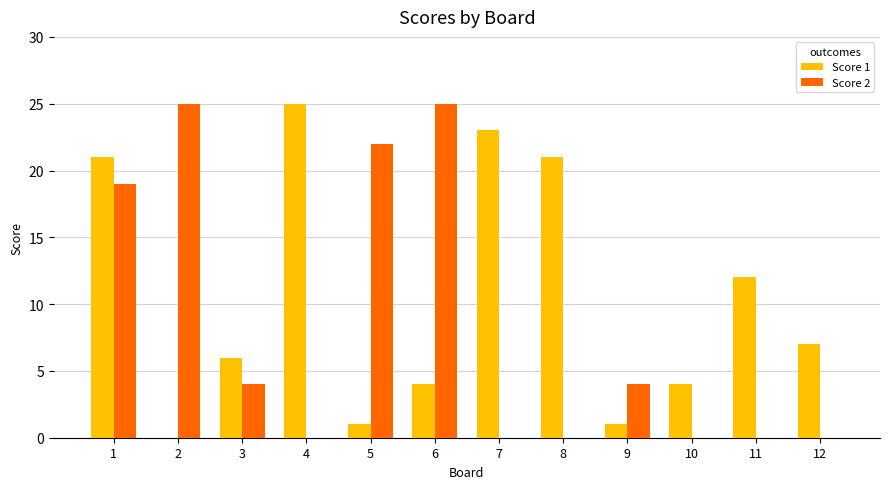

Between 3 and 7, which series saw the biggest shift?

Score 1